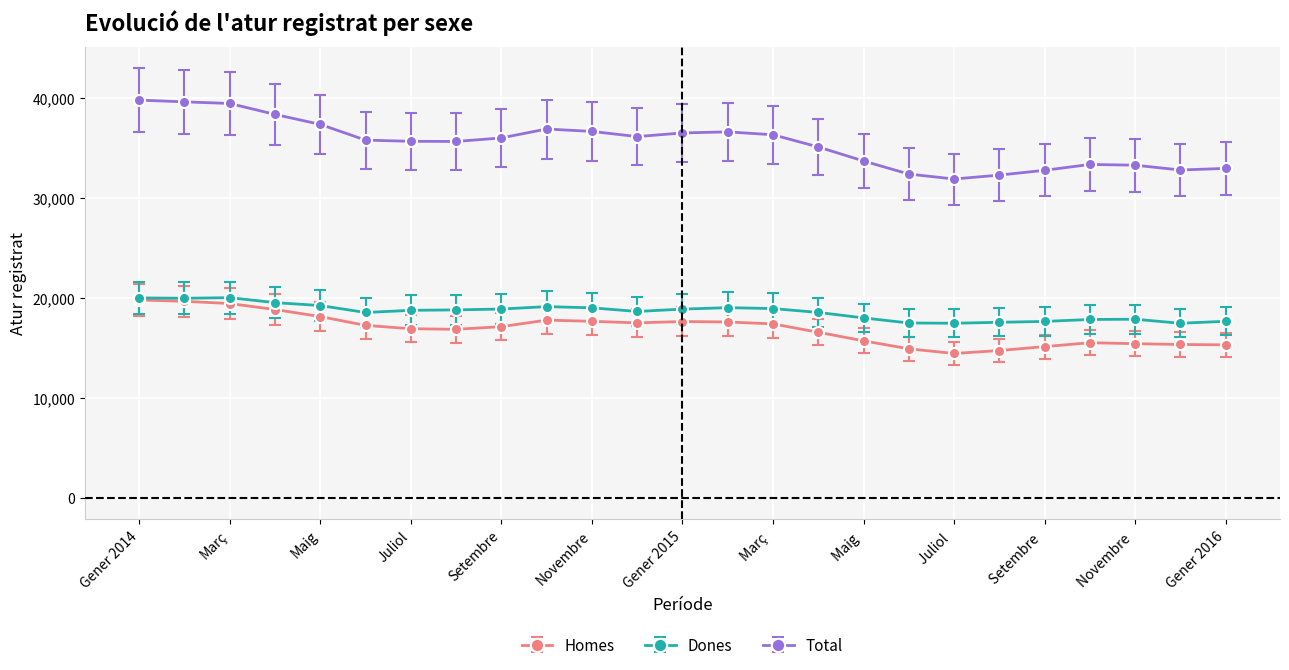

What is the smallest value displayed?

14431